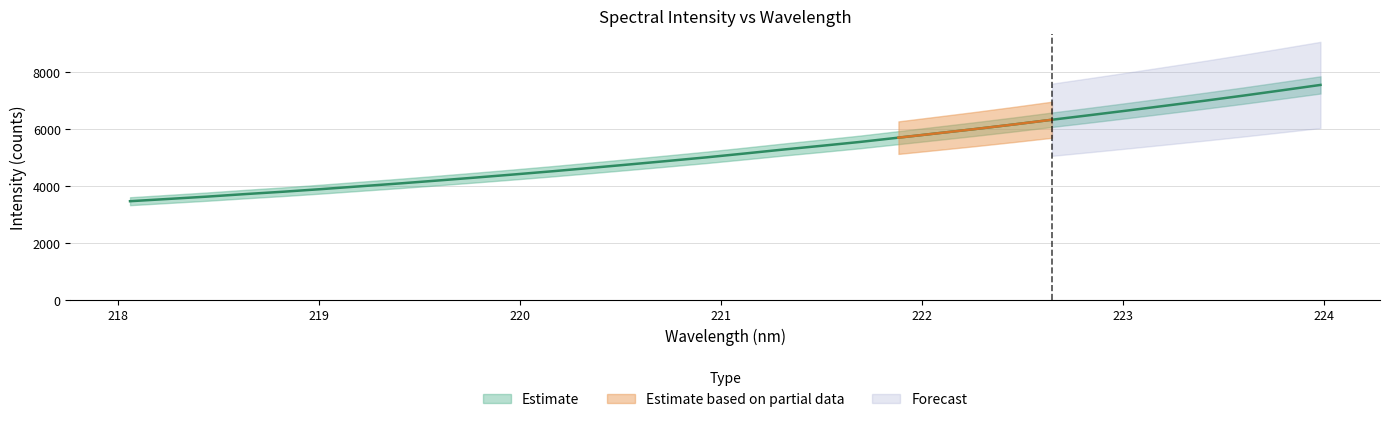

What is the value of the 19th point from the left?

5417.6